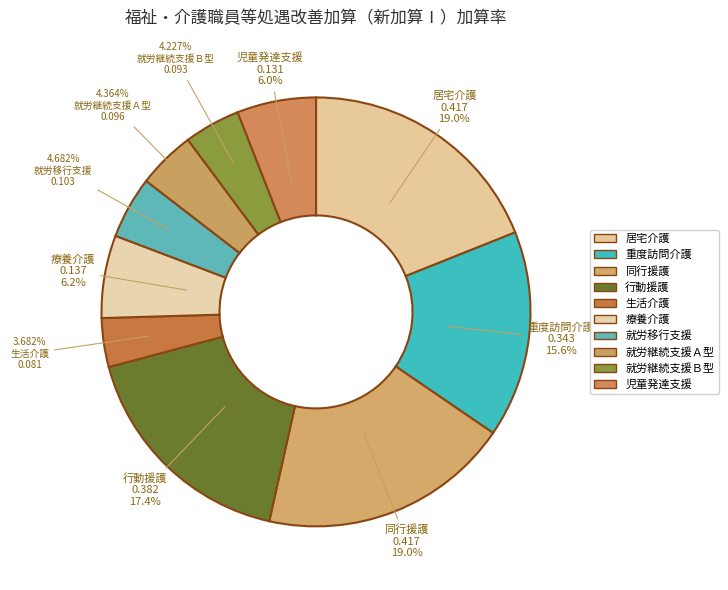

To the nearest percent, what is the difference between the 就労継続支援Ａ型 and 行動援護 slice percentages?

13%